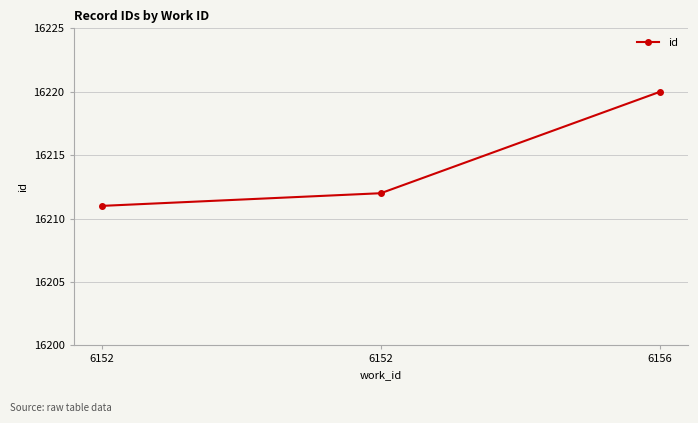

What is the smallest value displayed?

16211